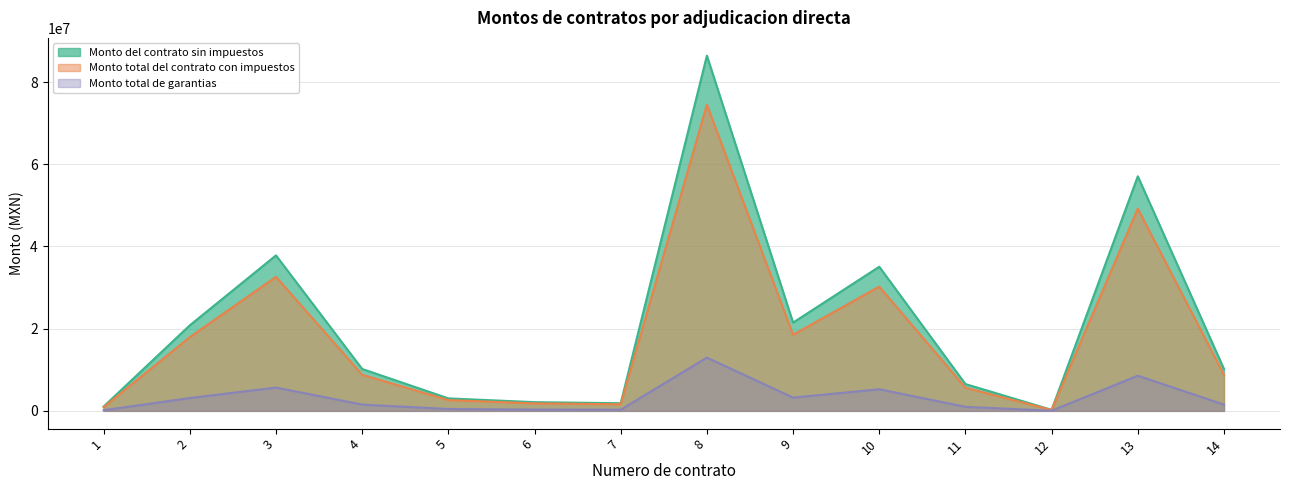

Does the chart have visible grid lines?

Yes